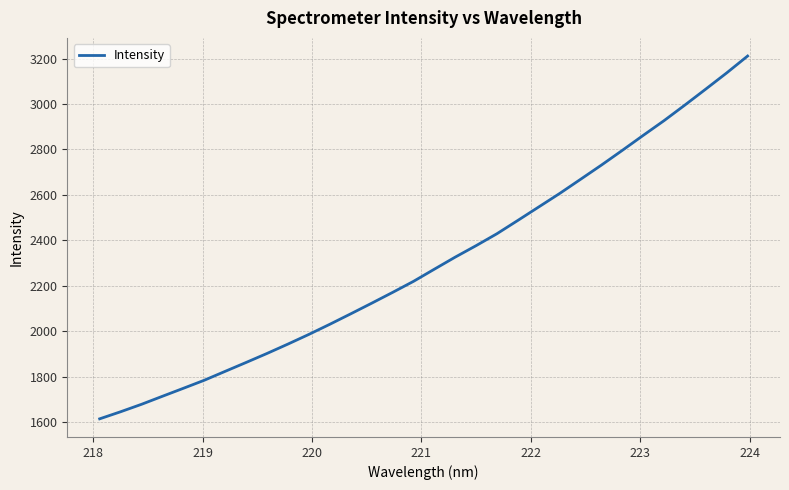

What is the minimum value shown in the chart?

1613.9